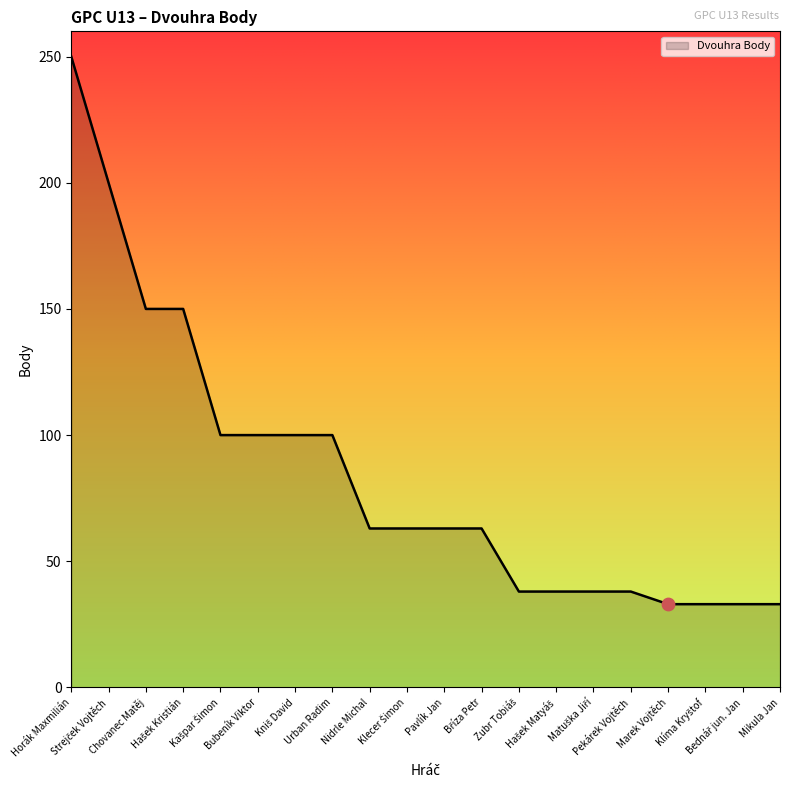

What is the greatest value displayed?

250